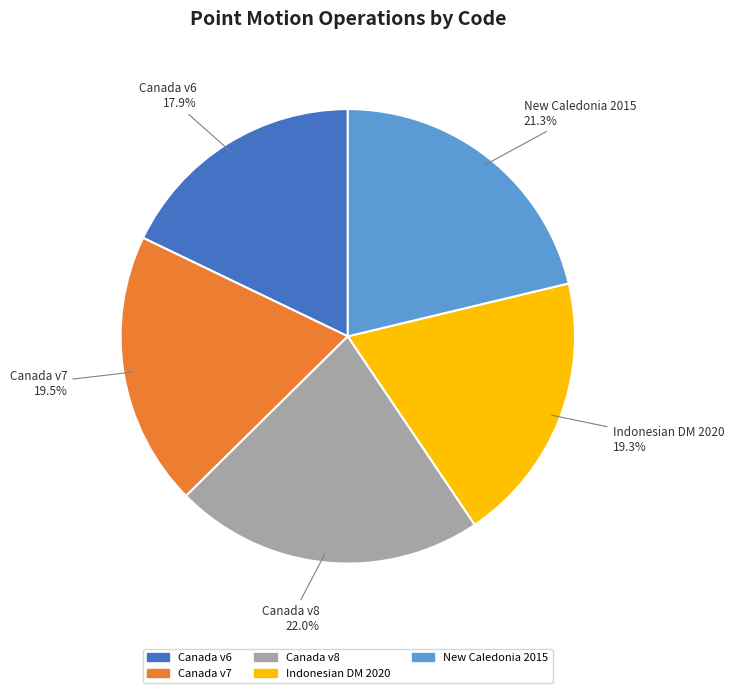

Is there a majority slice in this chart?

No